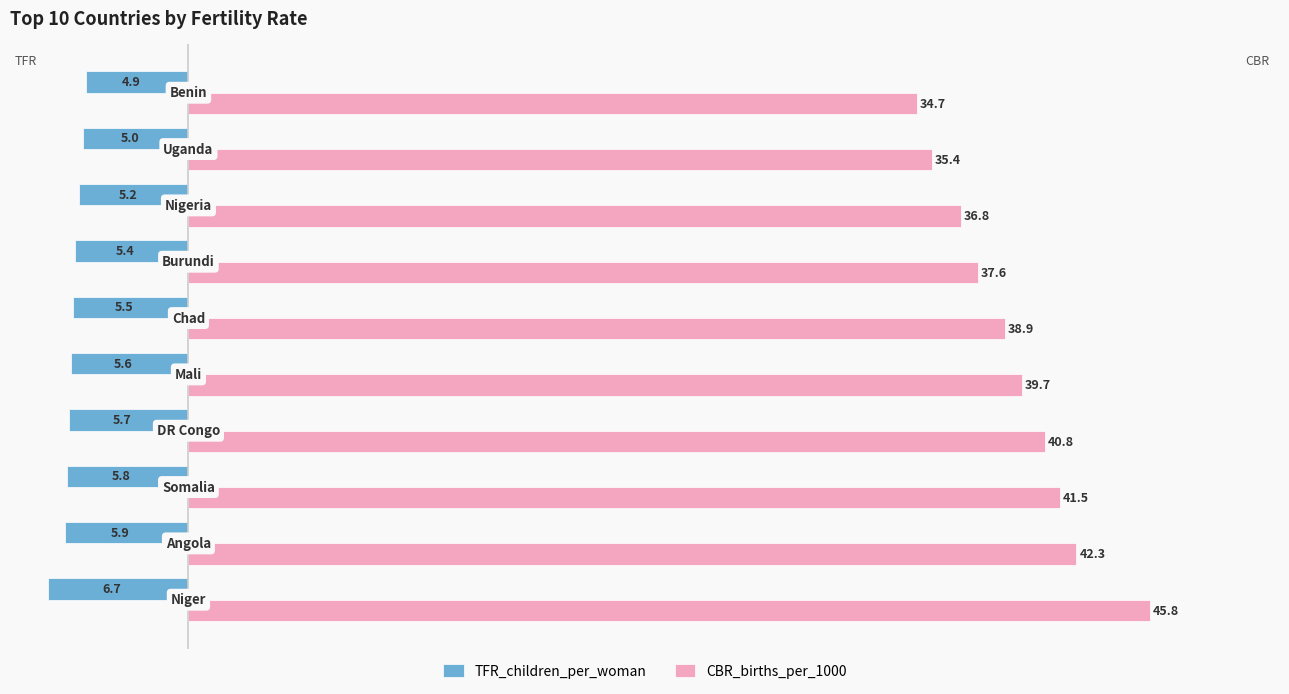

What is the maximum value for TFR_children_per_woman?

-4.9